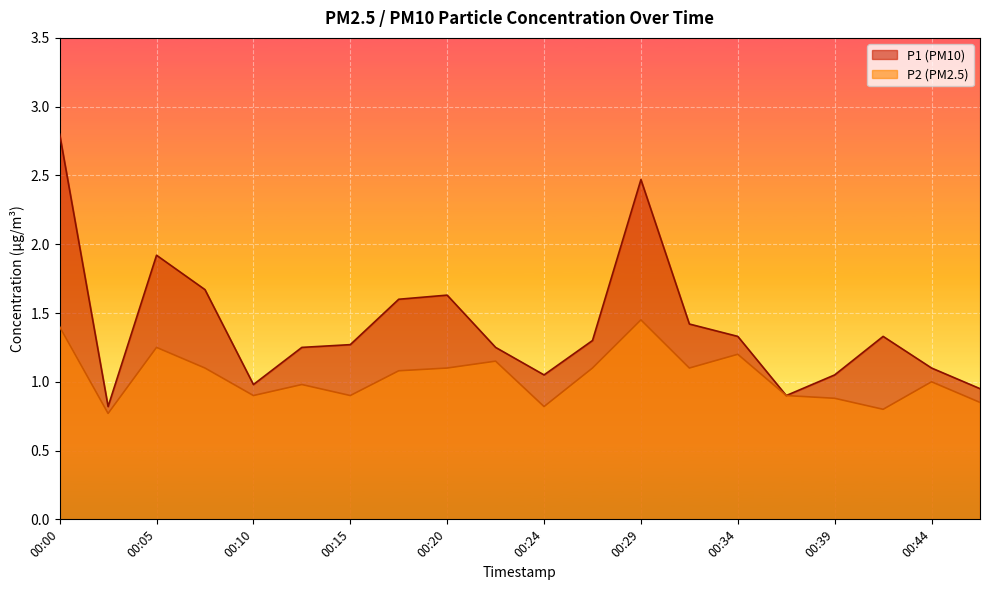

What is the spread (max minus min) of values at 00:05?

0.7